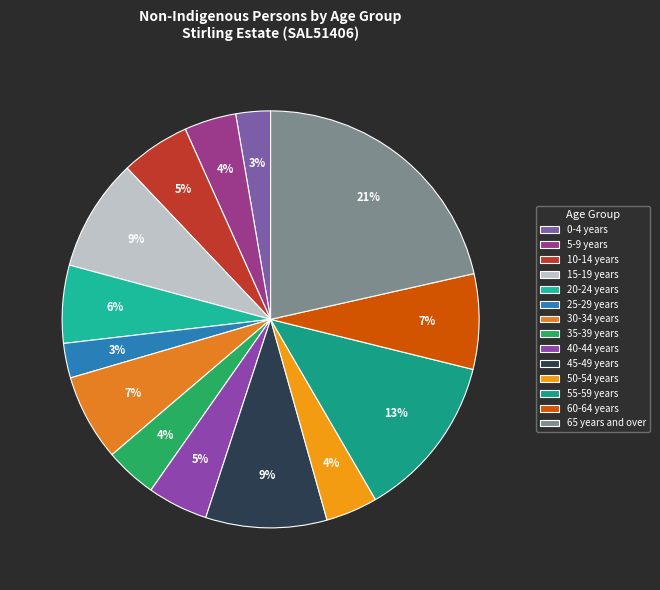

Is it true that 55-59 years is 13% of the pie?

True